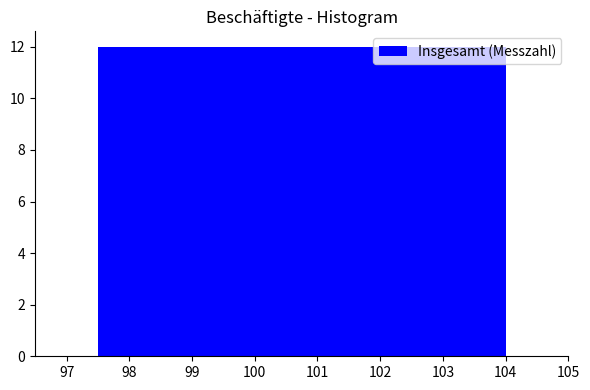

Reading left to right, list every bar in this chart as the range it spans on the x-axis followed by its height. Neither the bar edges nor the heights are printed on the chart, so give them approximately, as read against the axes.

97.50 to 100.75: 12
100.75 to 104.00: 12